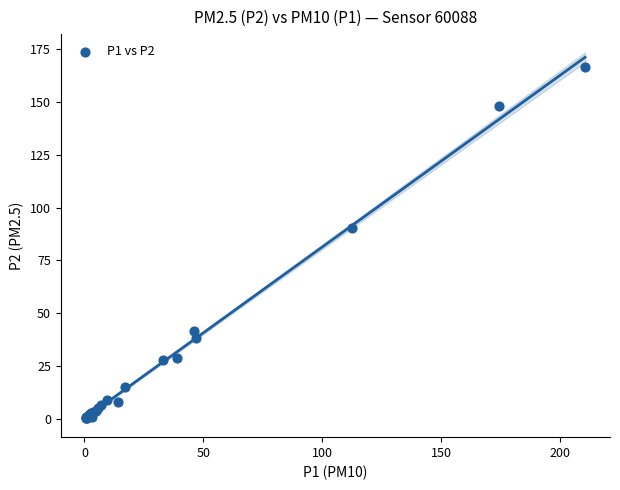

What Y value in the scatter plot is closest to 83?

90.3